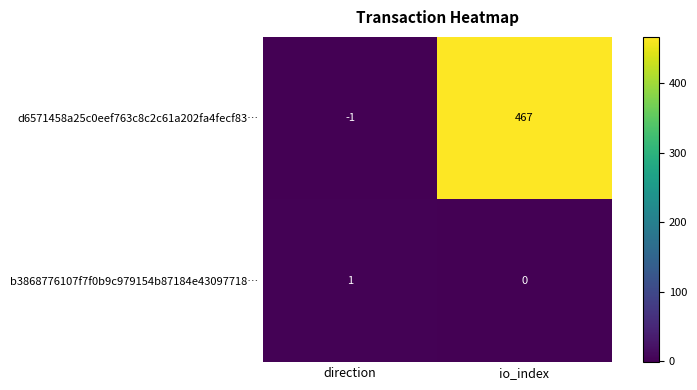

What is the average value of the d6571458a25c0eef763c8c2c61a202fa4fecf83… series?

233